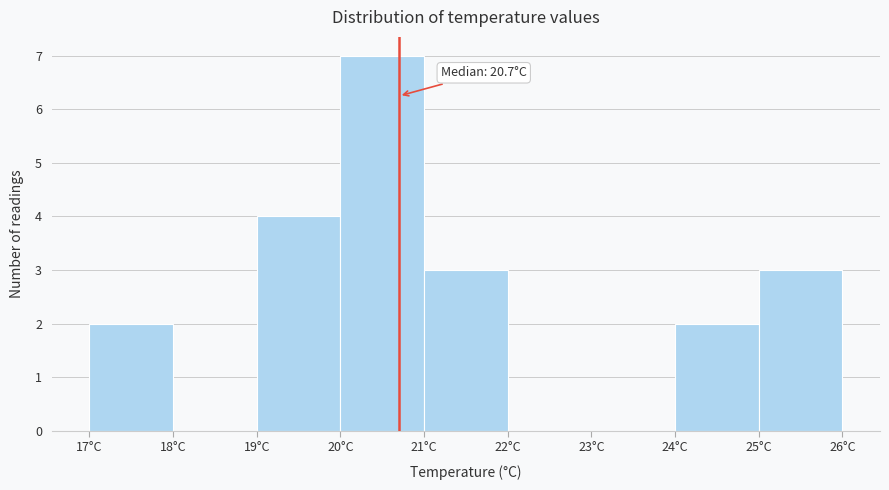

Which range on the x-axis has the tallest bar?

20 to 21